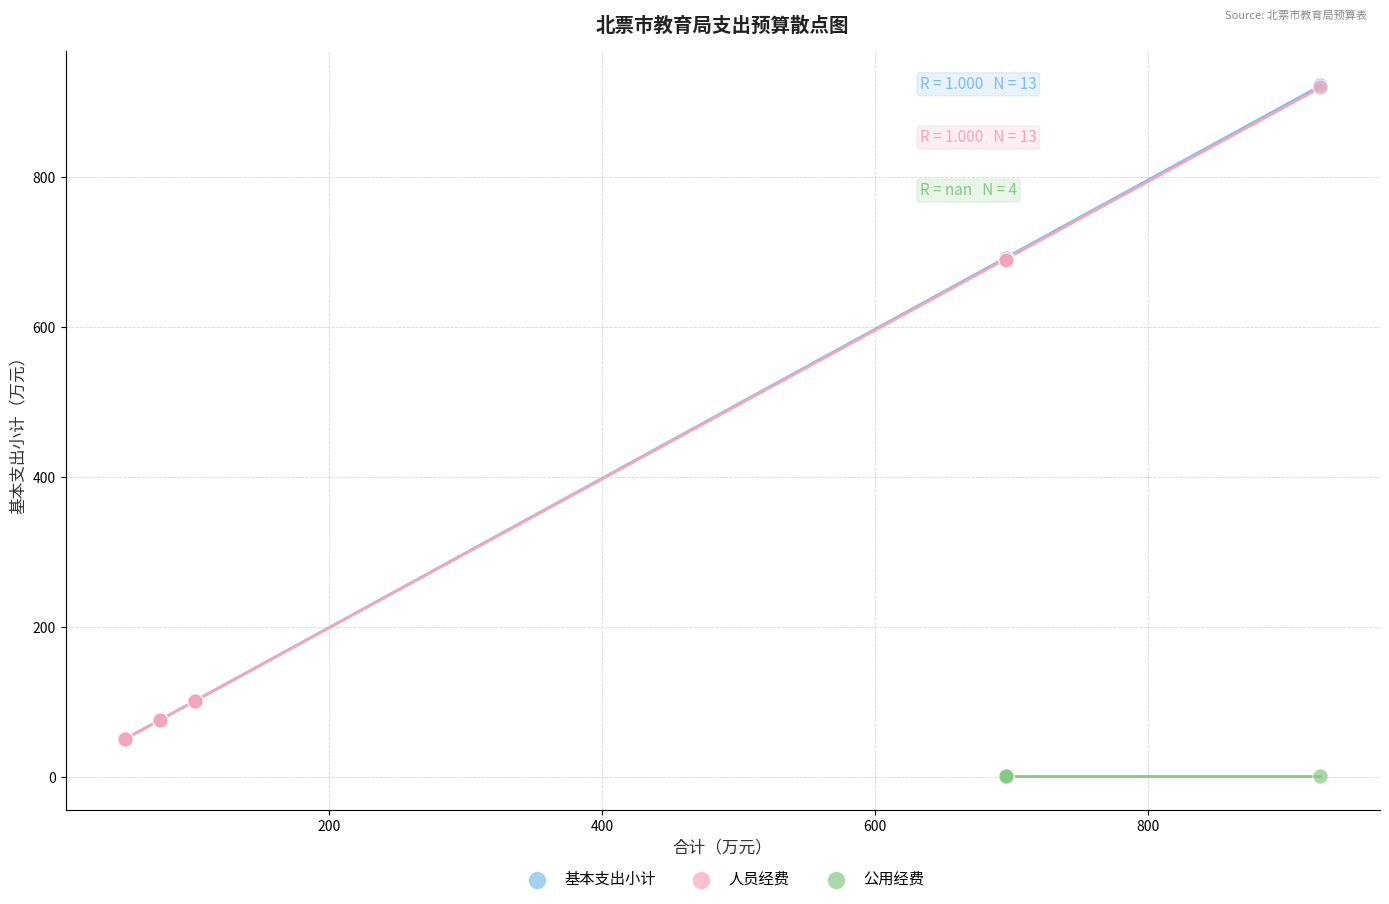

Which series reaches the minimum Y coordinate?

公用经费